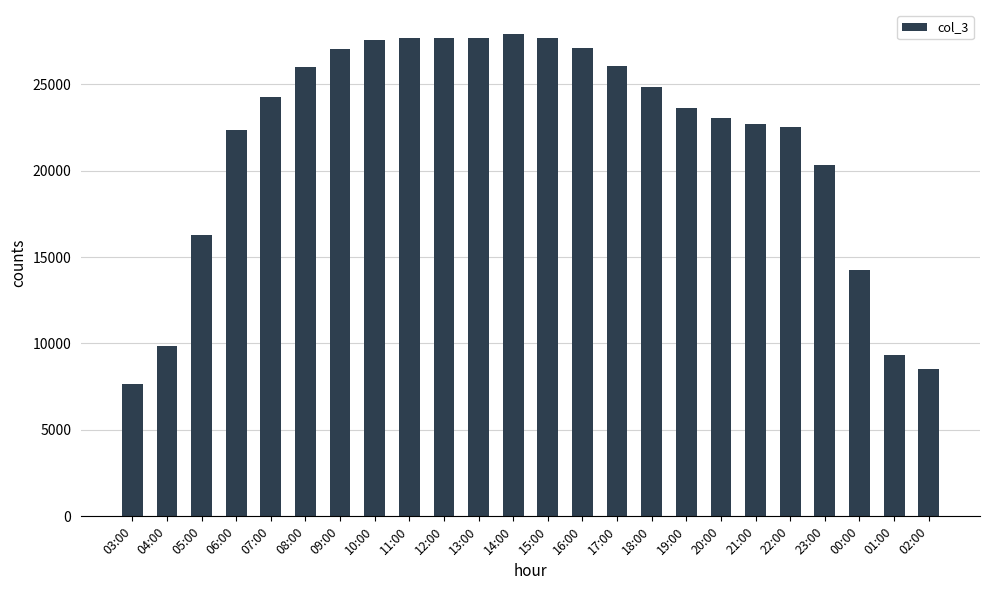

What value does the data have at 11:00, to the nearest 50?

27700